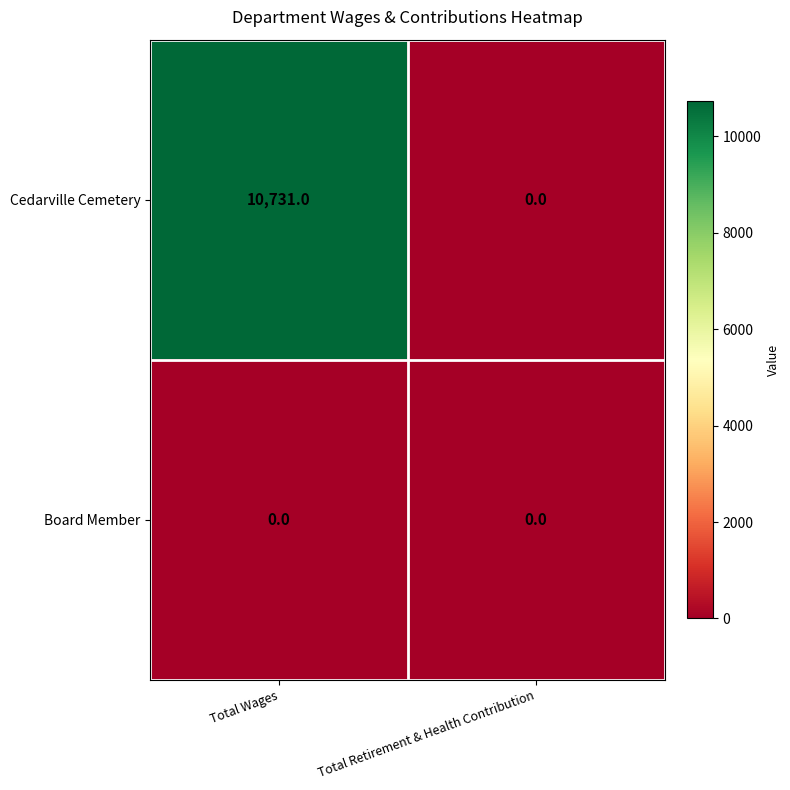

Reading left to right, extract all data points from this chart.

Cedarville Cemetery: 10731	0
Board Member: 0	0